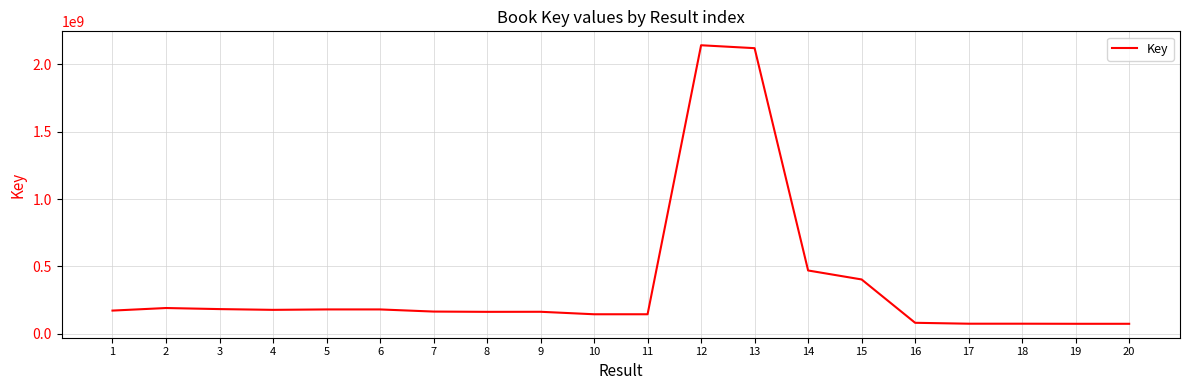

What is the sum of the values at 18 and 10?

221928482